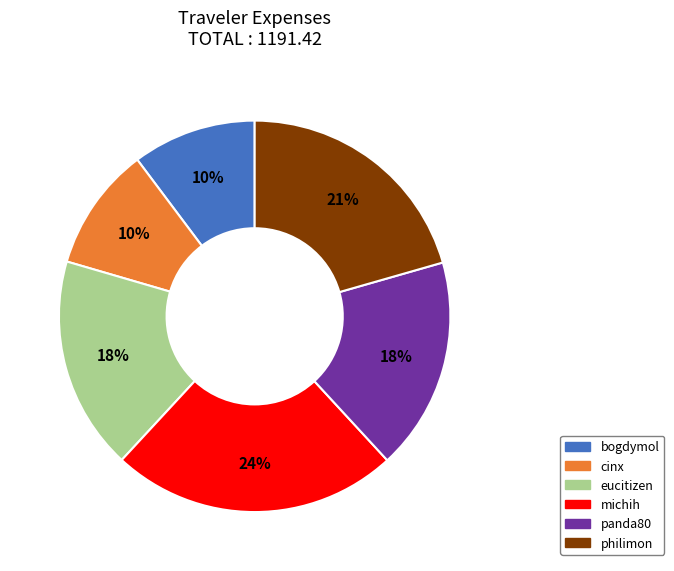

True or false: cinx accounts for 10% of the total.

True